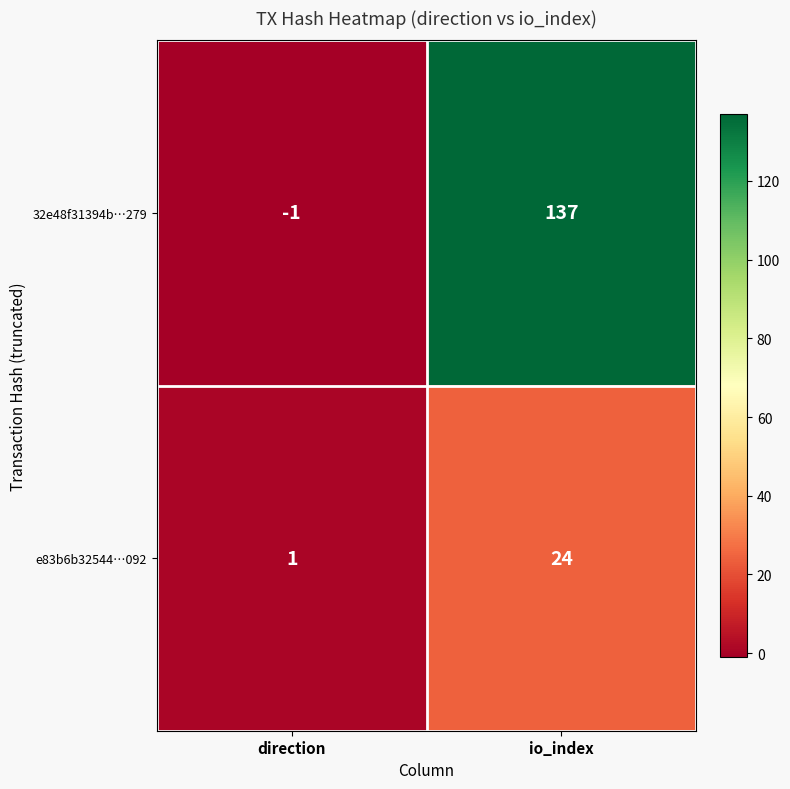

At io_index, list the series in order from largest to smallest.

32e48f31394b…279, e83b6b32544…092